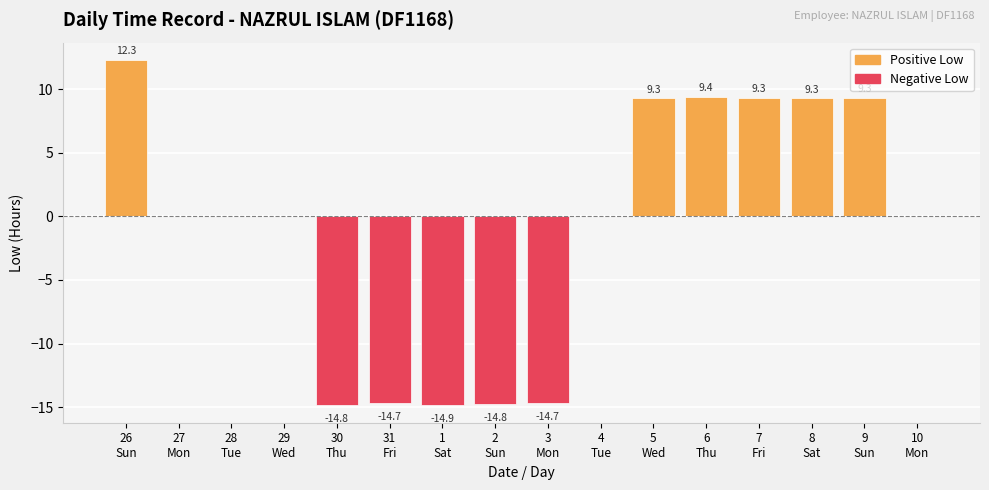

How many distinct data groups are displayed?

2